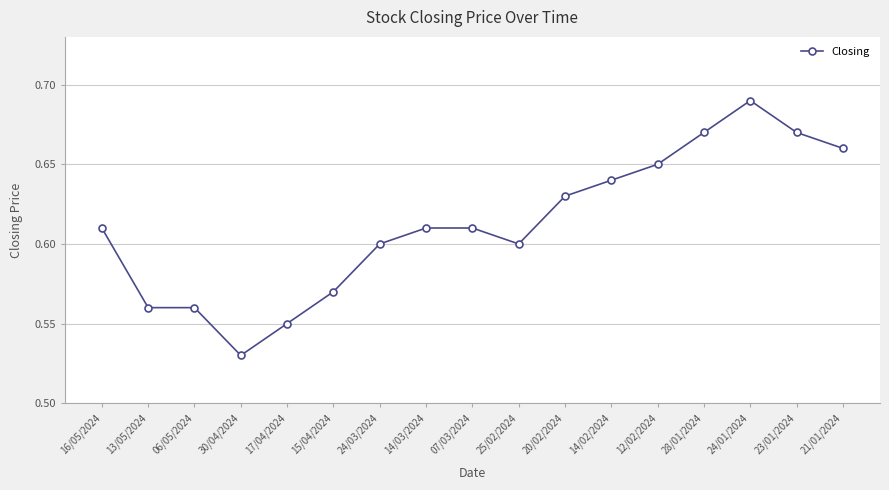

What position from the left is 14/03/2024?

8